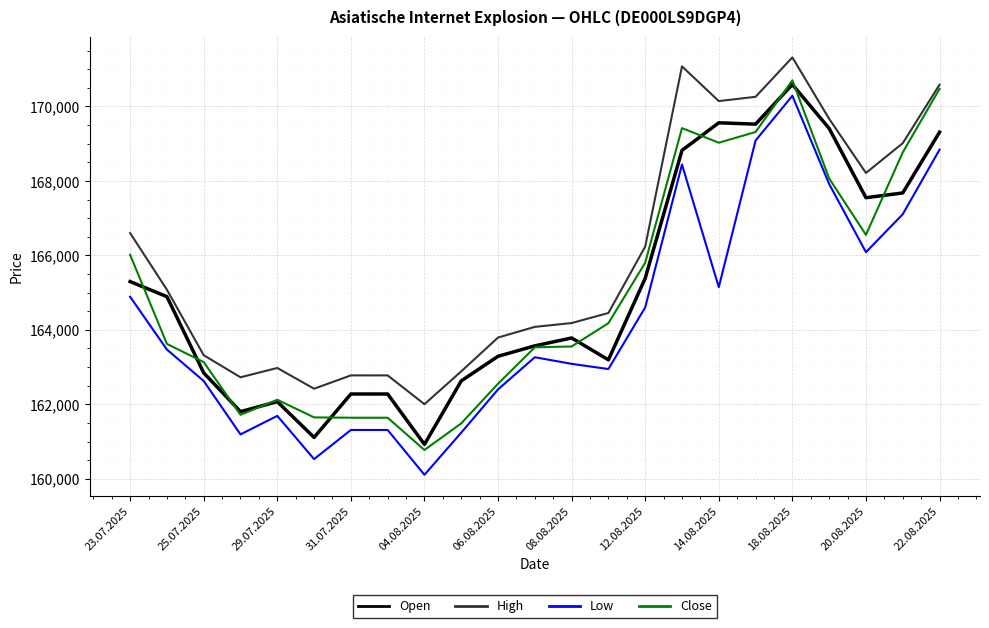

Which series has the largest total across all categories?

High